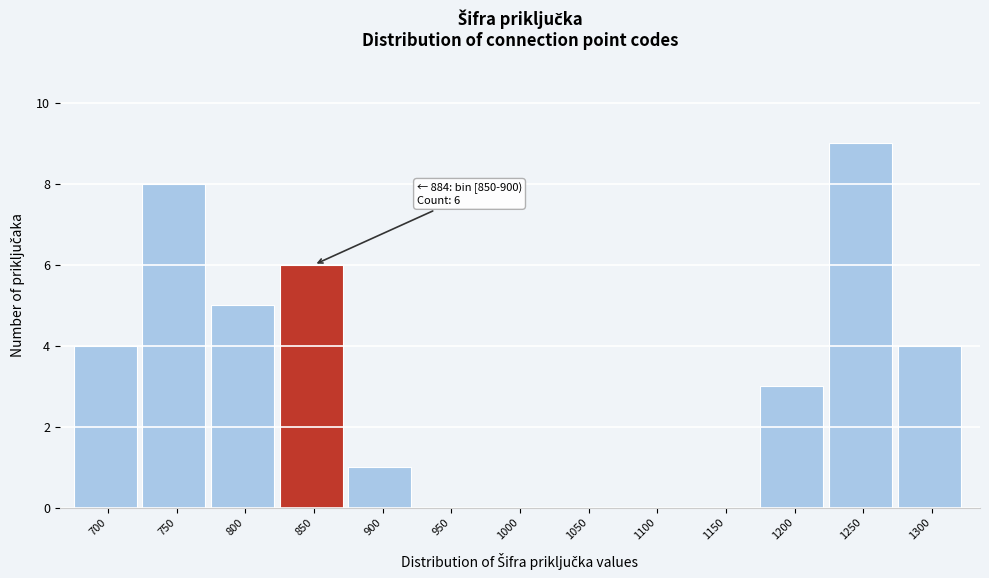

Reading left to right, transcribe all the data shown in this chart.

700=4	750=8	800=5	850=6	900=1	950=0	1000=0	1050=0	1100=0	1150=0	1200=3	1250=9	1300=4